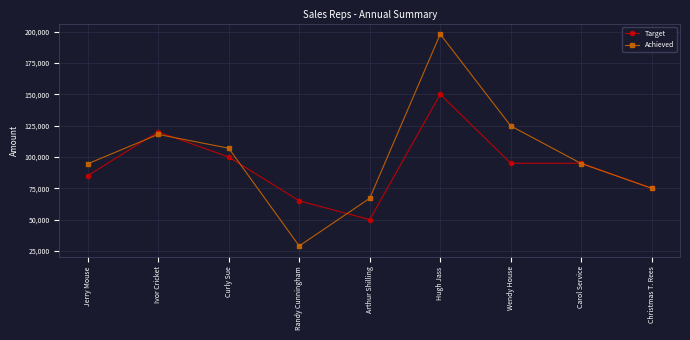

Rank the series by their average value, from lowest to highest.

Target, Achieved